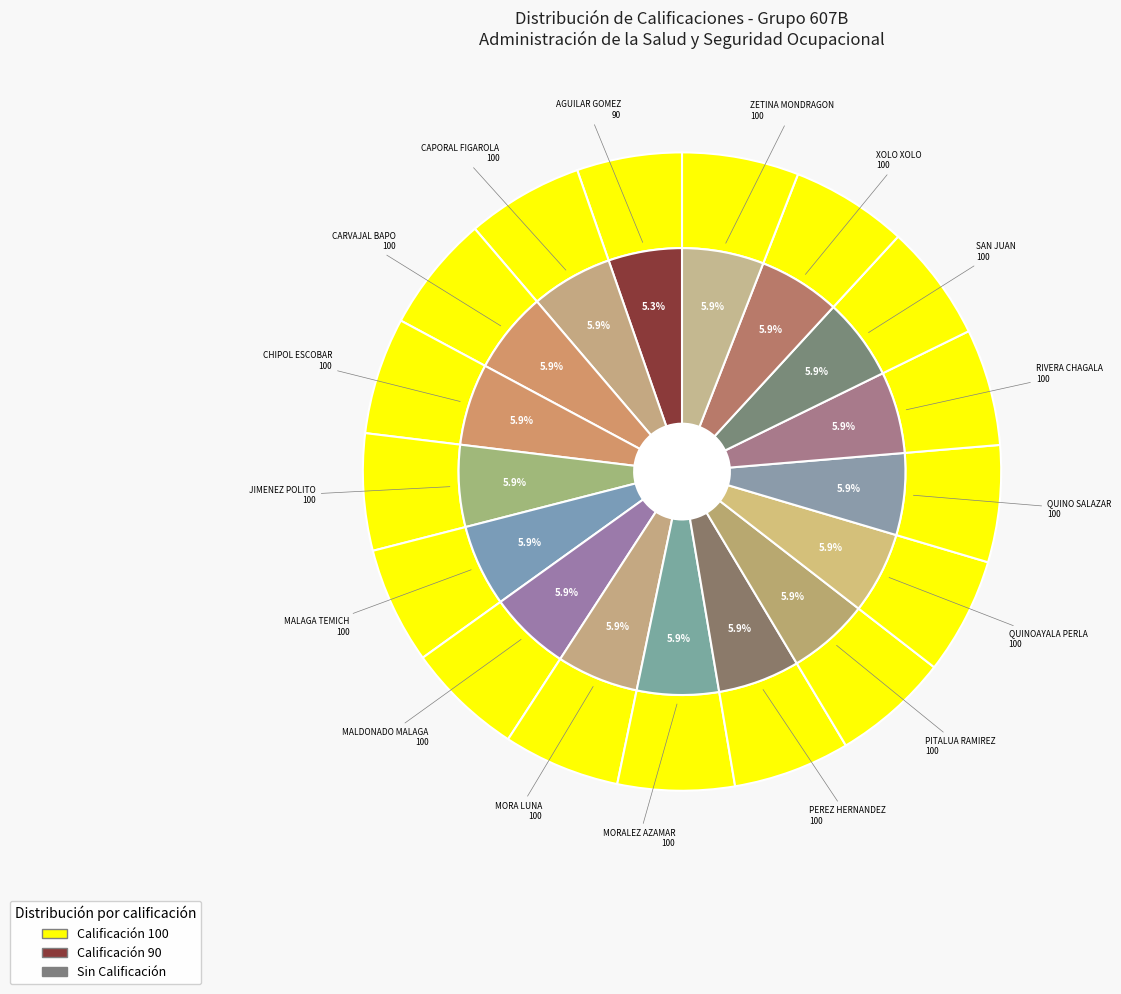

To the nearest percent, what is the combined percentage of SAN JUAN RAMOS JASON and ZETINA MONDRAGON JOSE ANTONIO?

12%